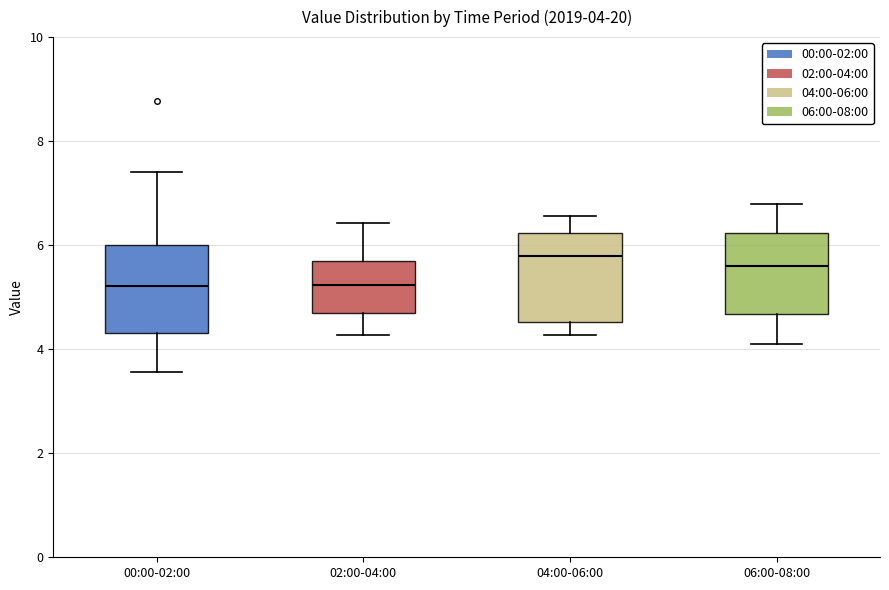

Which box's median line is the highest?

04:00-06:00